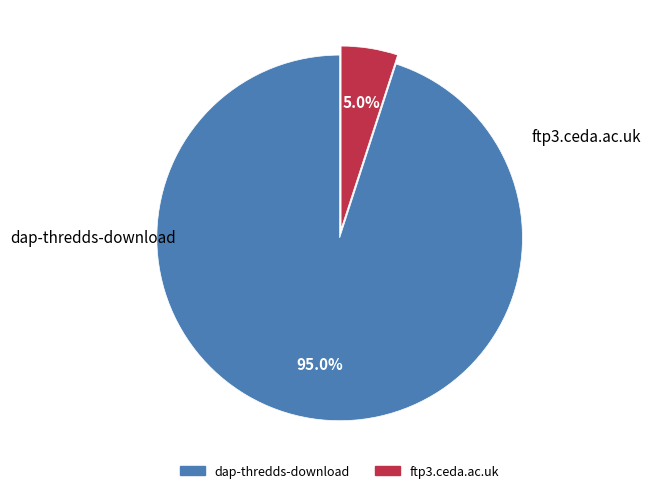

Rank the categories by value from highest to lowest.

dap-thredds-download, ftp3.ceda.ac.uk